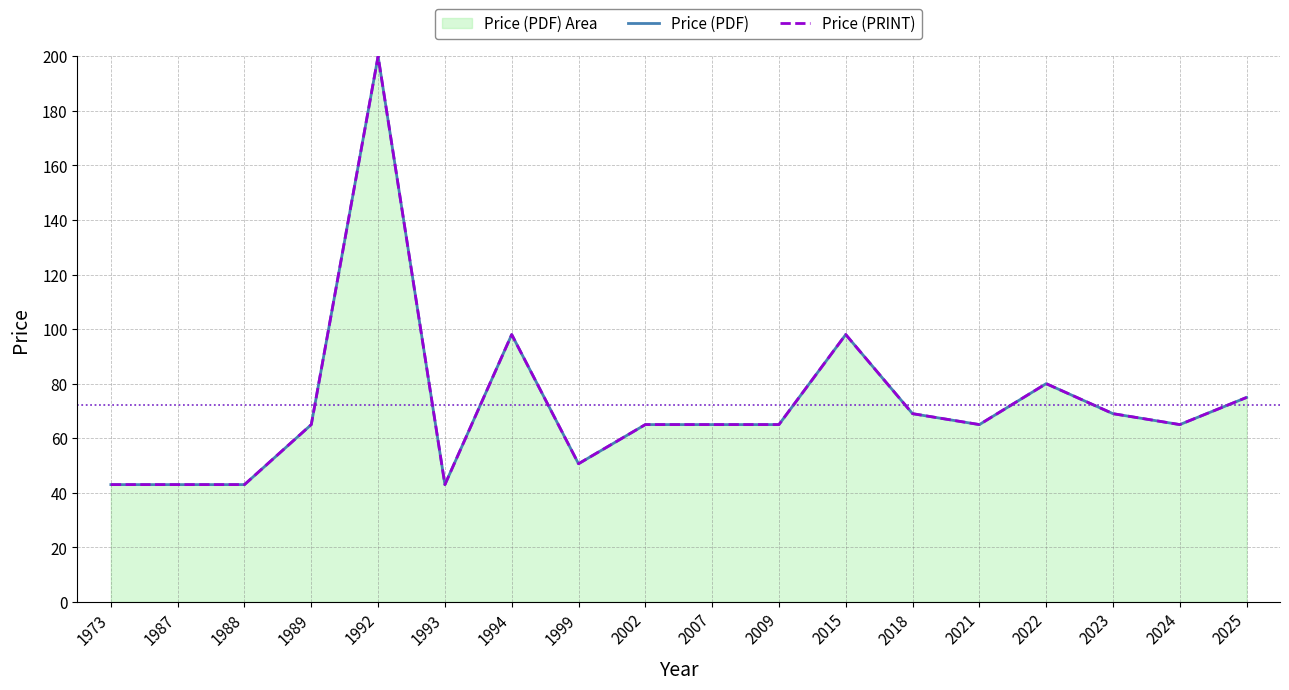

Rank the categories by Price (PRINT) value from highest to lowest.

1992, 1994, 2015, 2022, 2025, 2018, 2023, 1989, 2002, 2007, 2009, 2021, 2024, 1999, 1973, 1987, 1988, 1993